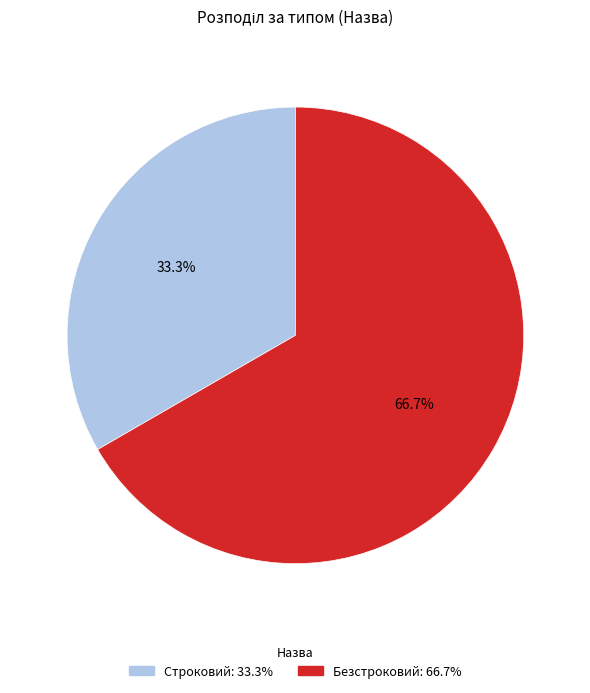

Rank the categories by value from highest to lowest.

Безстроковий, Строковий